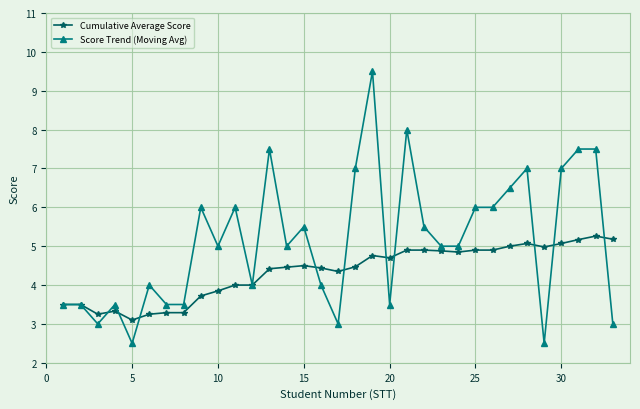

Which series has the largest total across all categories?

Score Trend (Moving Avg)